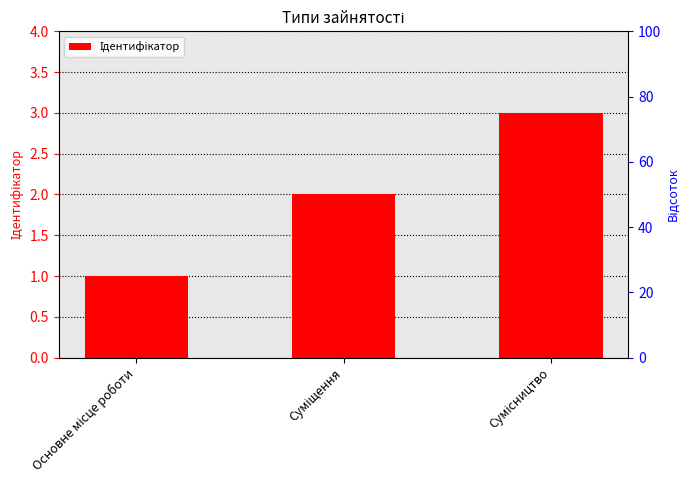

Where does the data first go above 2?

Сумісництво